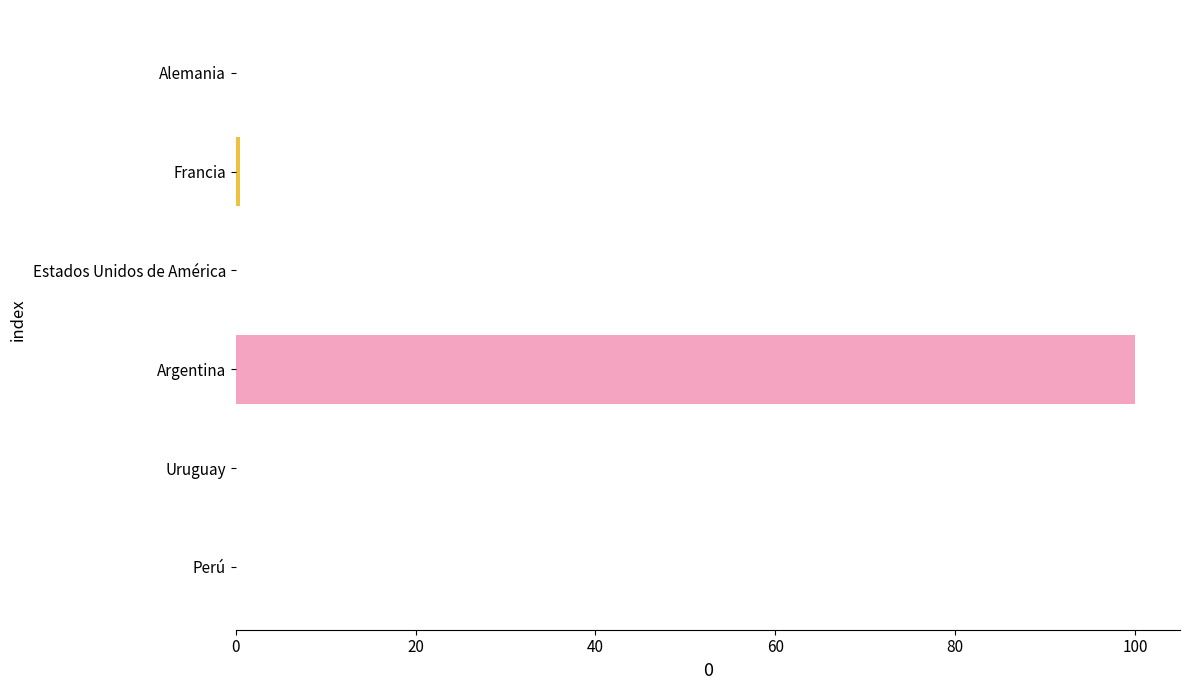

True or false: the data shows 0.0 at Estados Unidos de América.

True